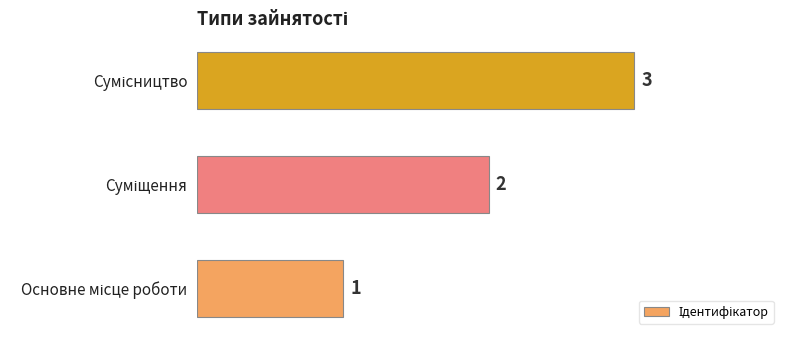

What is the sum of all values?

6